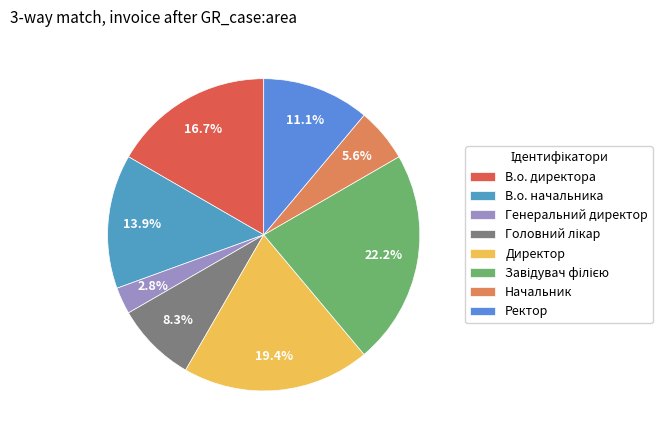

To the nearest percent, what is the average slice percentage?

12%